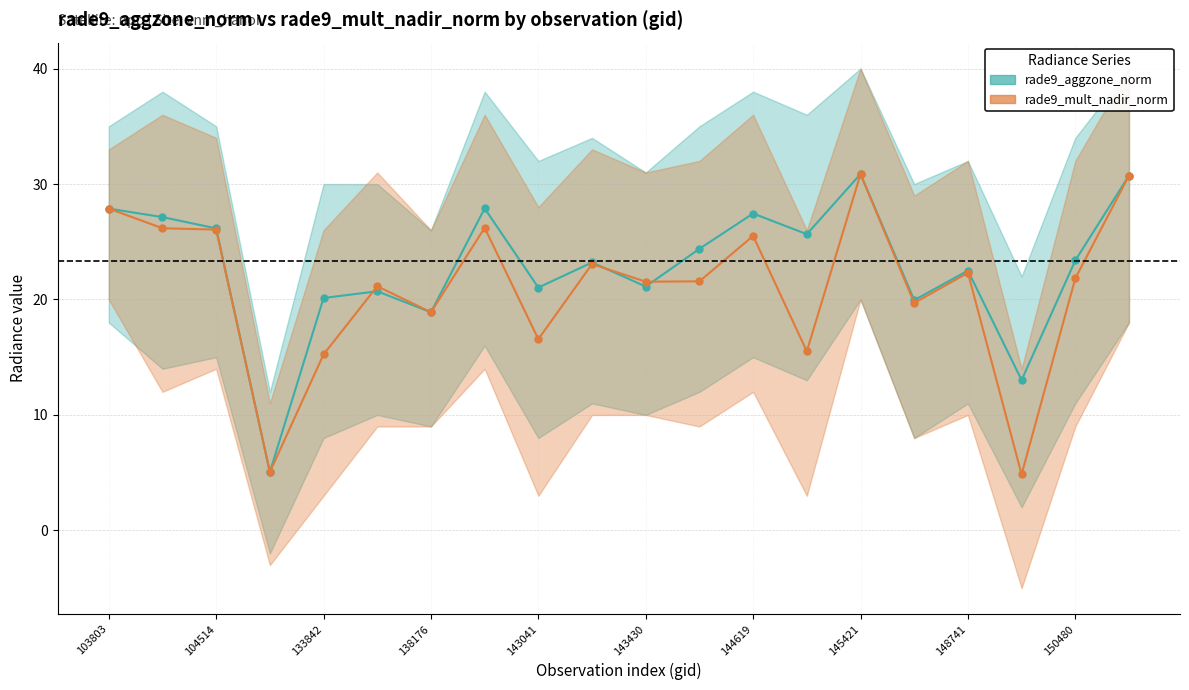

The rade9_aggzone_norm series shows 21.4 at 17. True or false?

False